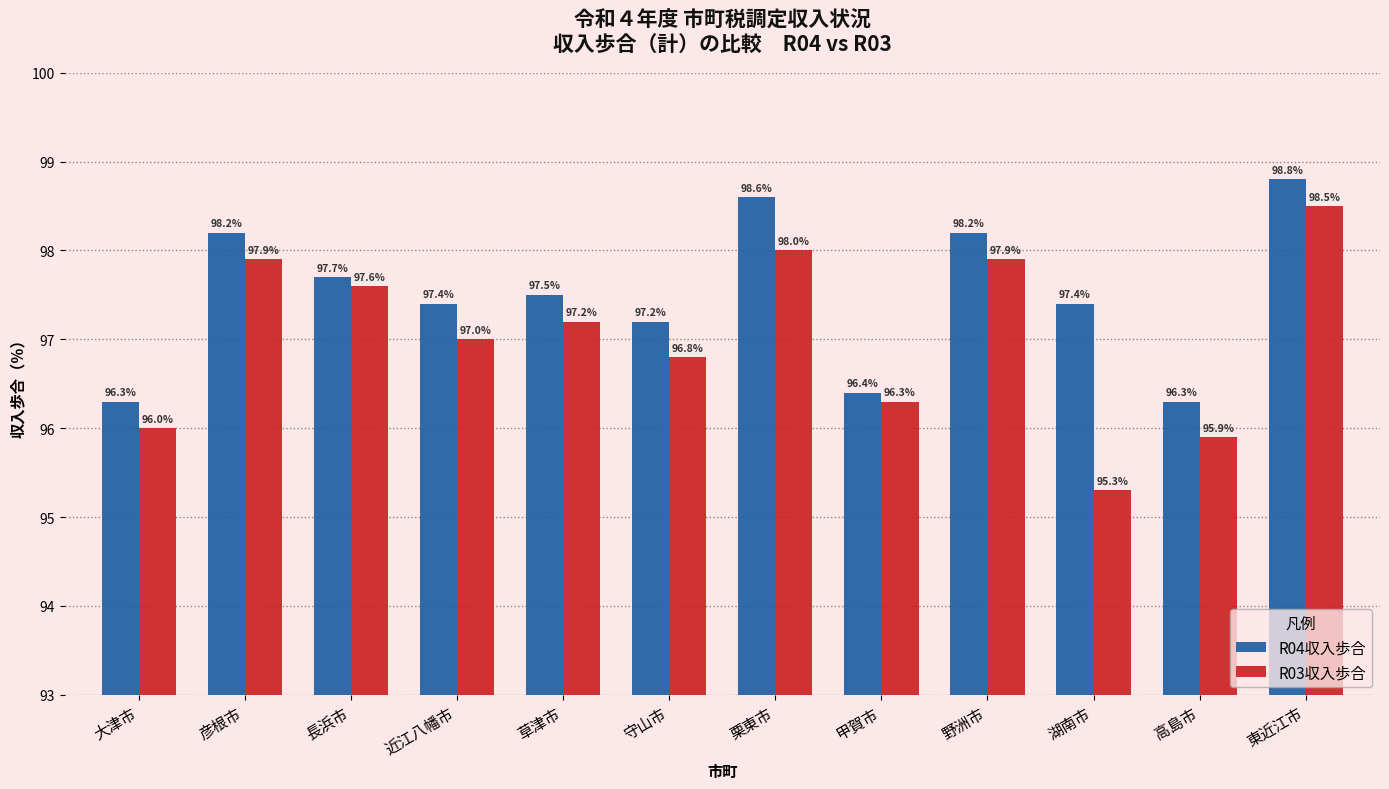

How many bars are there in total?

24